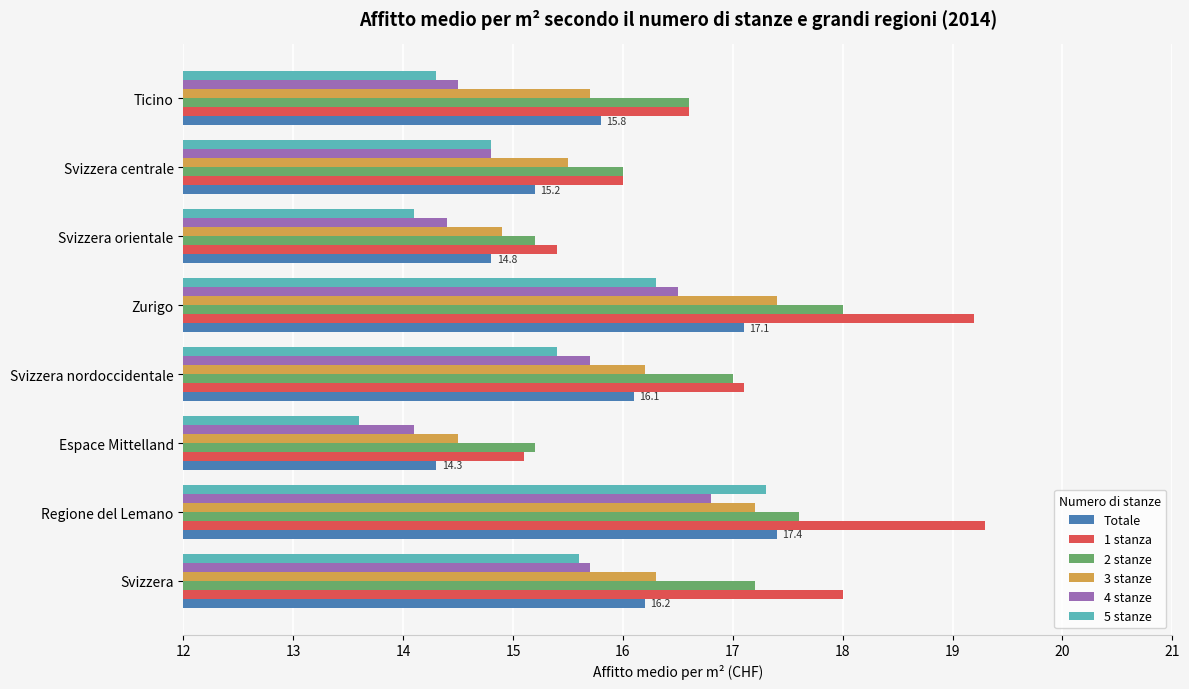

List the labels in order of 5 stanze value, smallest first.

Espace Mittelland, Svizzera orientale, Ticino, Svizzera centrale, Svizzera nordoccidentale, Svizzera, Zurigo, Regione del Lemano